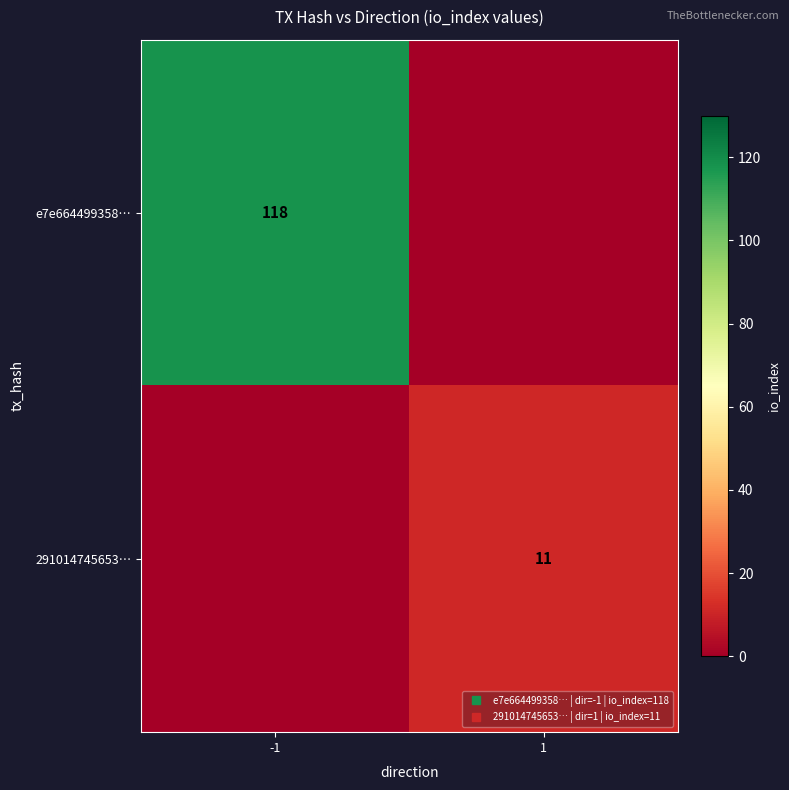

At how many categories does at least one series exceed 33?

1